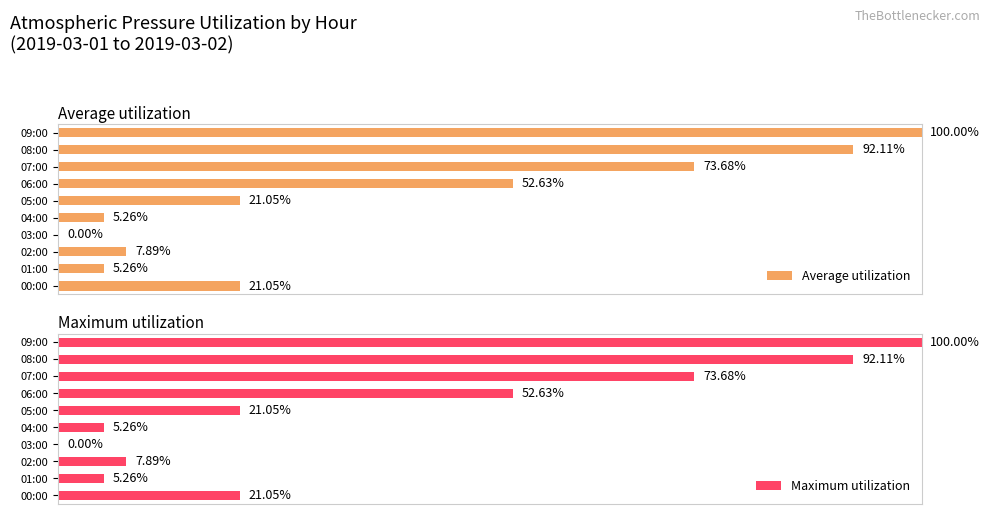

How many data points in Maximum utilization are above 21?

6